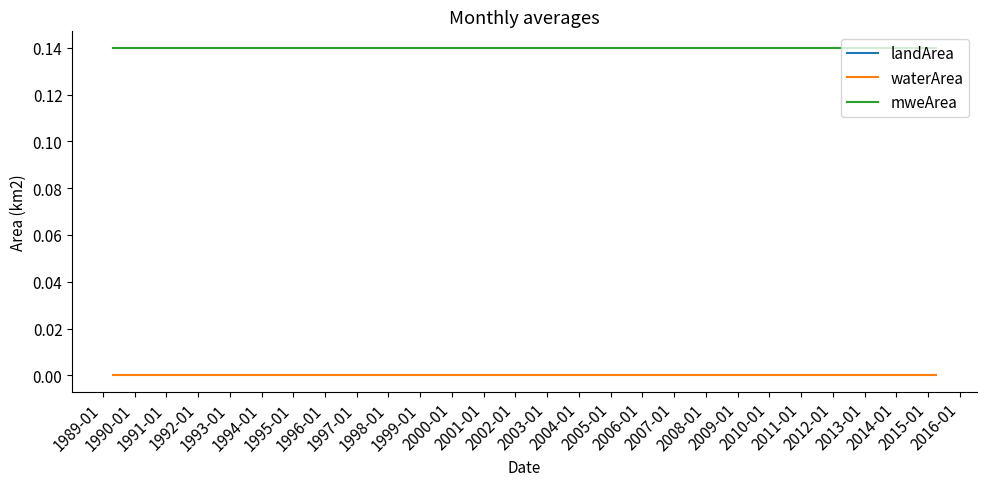

True or false: landArea has more than 1 points higher than both neighbors.

False